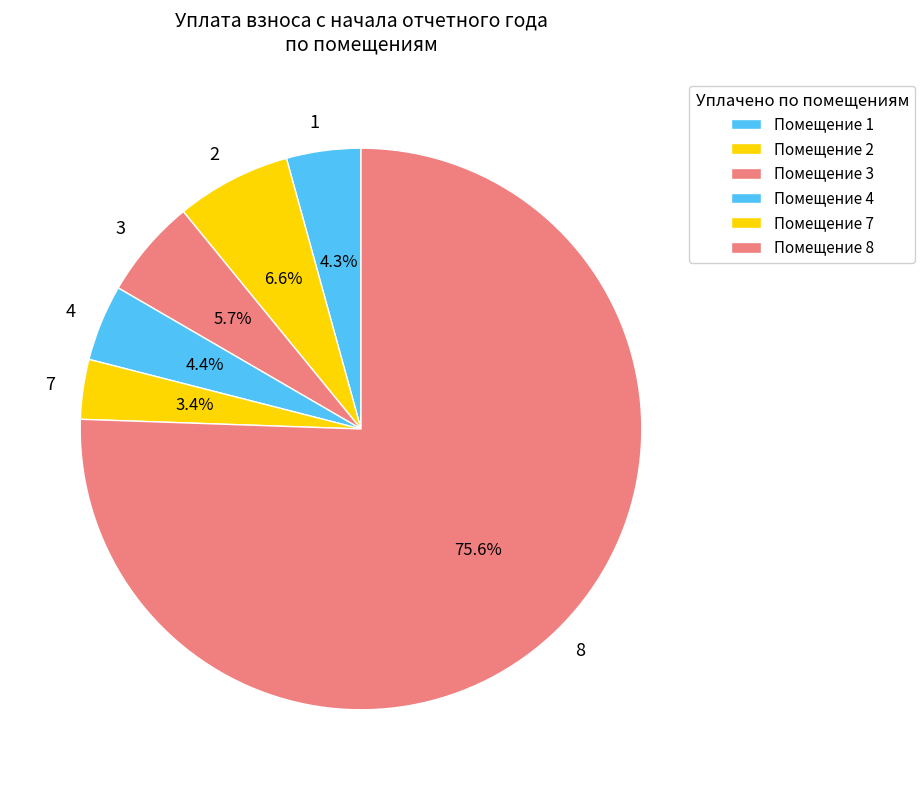

What percentage is the 2 slice, to the nearest percent?

7%